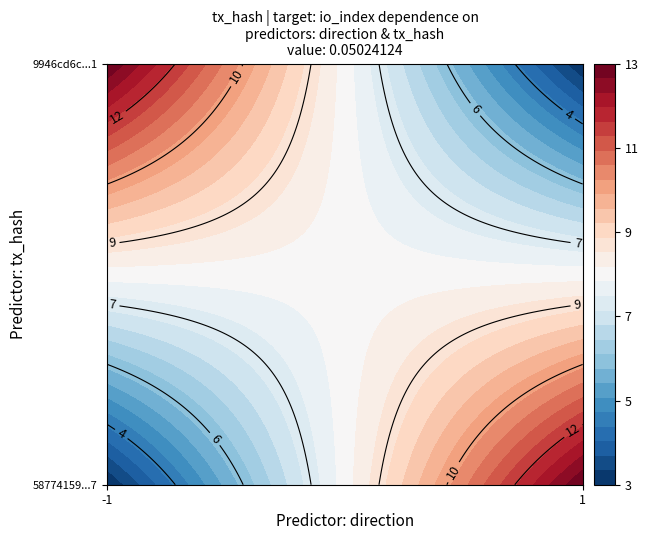

What is the difference between the highest and lowest values at io_index?

10